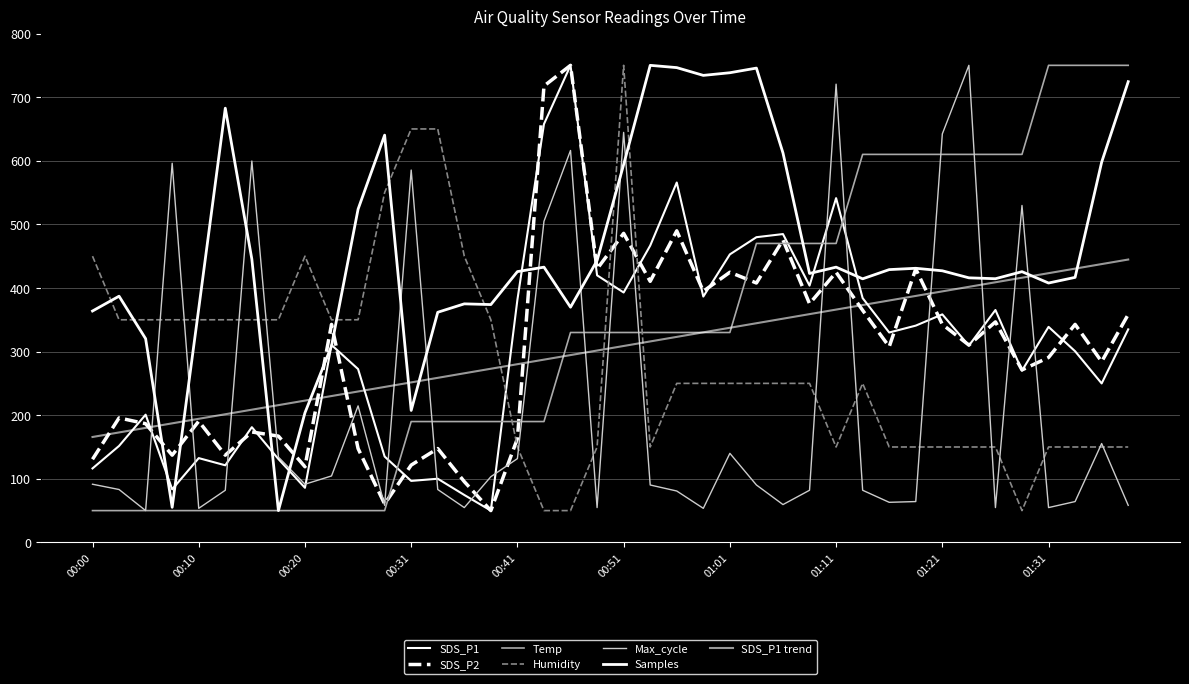

Reading right to left, transcribe all the data shown in this chart.

SDS_P1: 01:39=334.9	01:36=249.9	01:34=300.5	01:31=338.8	01:29=270.1	01:26=365.4	01:24=309.4	01:21=358.5	01:18=340.8	01:16=330.0	01:13=384.0	01:11=541.2	01:08=403.7	01:06=484.7	01:03=479.8	01:01=452.8	00:58=386.5	00:56=565.8	00:53=466.6	00:51=392.9	00:48=419.9	00:46=750.0	00:43=657.6	00:41=381.6	00:38=50.0	00:36=74.6	00:33=100.1	00:31=96.7	00:28=135.0	00:25=272.5	00:23=310.4	00:20=85.9	00:18=131.1	00:15=181.2	00:13=121.2	00:10=132.5	00:08=83.4	00:05=200.8	00:03=151.7	00:00=116.3
SDS_P2: 01:39=358.4	01:36=284.2	01:34=342.8	01:31=290.7	01:29=271.2	01:26=346.7	01:24=310.2	01:21=342.8	01:18=429.9	01:16=307.6	01:13=364.9	01:11=424.7	01:08=375.3	01:06=475.5	01:03=407.8	01:01=424.7	00:58=394.8	00:56=489.8	00:53=410.4	00:51=485.9	00:48=429.9	00:46=750.0	00:43=717.5	00:41=163.2	00:38=50.0	00:36=95.5	00:33=147.6	00:31=121.6	00:28=60.4	00:25=147.6	00:23=342.8	00:20=119.0	00:18=167.1	00:15=173.6	00:13=137.2	00:10=190.5	00:08=137.2	00:05=186.6	00:03=195.7	00:00=130.7
Temp: 01:39=750.0	01:36=750.0	01:34=750.0	01:31=750.0	01:29=610.0	01:26=610.0	01:24=610.0	01:21=610.0	01:18=610.0	01:16=610.0	01:13=610.0	01:11=470.0	01:08=470.0	01:06=470.0	01:03=470.0	01:01=330.0	00:58=330.0	00:56=330.0	00:53=330.0	00:51=330.0	00:48=330.0	00:46=330.0	00:43=190.0	00:41=190.0	00:38=190.0	00:36=190.0	00:33=190.0	00:31=190.0	00:28=50.0	00:25=50.0	00:23=50.0	00:20=50.0	00:18=50.0	00:15=50.0	00:13=50.0	00:10=50.0	00:08=50.0	00:05=50.0	00:03=50.0	00:00=50.0
Humidity: 01:39=150.0	01:36=150.0	01:34=150.0	01:31=150.0	01:29=50.0	01:26=150.0	01:24=150.0	01:21=150.0	01:18=150.0	01:16=150.0	01:13=250.0	01:11=150.0	01:08=250.0	01:06=250.0	01:03=250.0	01:01=250.0	00:58=250.0	00:56=250.0	00:53=150.0	00:51=750.0	00:48=150.0	00:46=50.0	00:43=50.0	00:41=150.0	00:38=350.0	00:36=450.0	00:33=650.0	00:31=650.0	00:28=550.0	00:25=350.0	00:23=350.0	00:20=450.0	00:18=350.0	00:15=350.0	00:13=350.0	00:10=350.0	00:08=350.0	00:05=350.0	00:03=350.0	00:00=450.0
Max_cycle: 01:39=58.3	01:36=155.4	01:34=64.2	01:31=54.7	01:29=529.7	01:26=54.7	01:24=750.0	01:21=642.2	01:18=64.2	01:16=63.0	01:13=82.0	01:11=720.4	01:08=82.0	01:06=59.5	01:03=90.3	01:01=140.0	00:58=53.6	00:56=80.8	00:53=90.3	00:51=644.6	00:48=54.7	00:46=616.2	00:43=504.8	00:41=131.7	00:38=103.3	00:36=54.7	00:33=83.2	00:31=585.4	00:28=58.3	00:25=214.6	00:23=104.5	00:20=91.5	00:18=134.1	00:15=599.6	00:13=82.0	00:10=53.6	00:08=596.0	00:05=50.0	00:03=83.2	00:00=91.5
Samples: 01:39=724.3	01:36=597.8	01:34=416.7	01:31=407.8	01:29=425.6	01:26=414.5	01:24=415.9	01:21=427.0	01:18=430.9	01:16=428.9	01:13=414.4	01:11=432.7	01:08=422.8	01:06=612.3	01:03=745.7	01:01=738.4	00:58=734.2	00:56=746.4	00:53=750.0	00:51=594.0	00:48=443.1	00:46=369.8	00:43=432.7	00:41=425.7	00:38=373.9	00:36=375.0	00:33=361.8	00:31=207.5	00:28=640.3	00:25=523.9	00:23=308.8	00:20=203.8	00:18=50.0	00:15=445.3	00:13=682.7	00:10=367.6	00:08=55.2	00:05=320.3	00:03=387.1	00:00=363.8